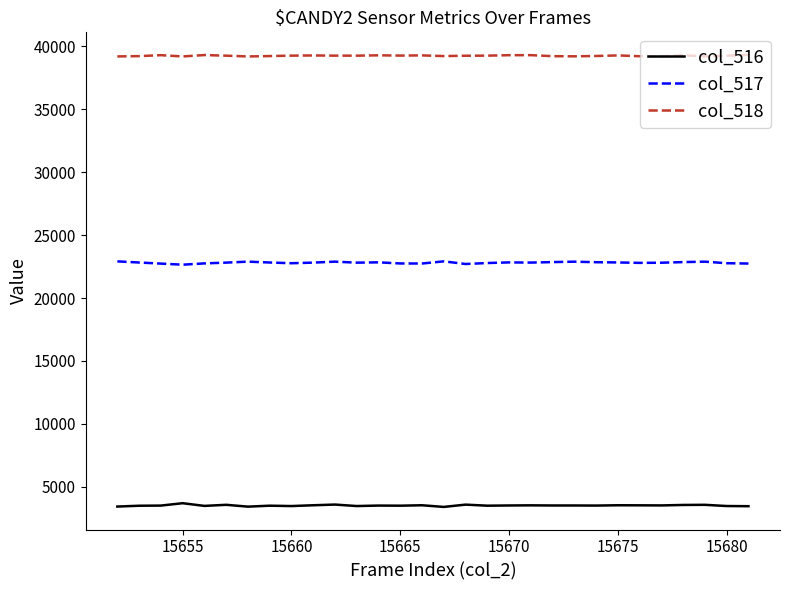

True or false: col_518 and col_517 intersect in this chart.

False